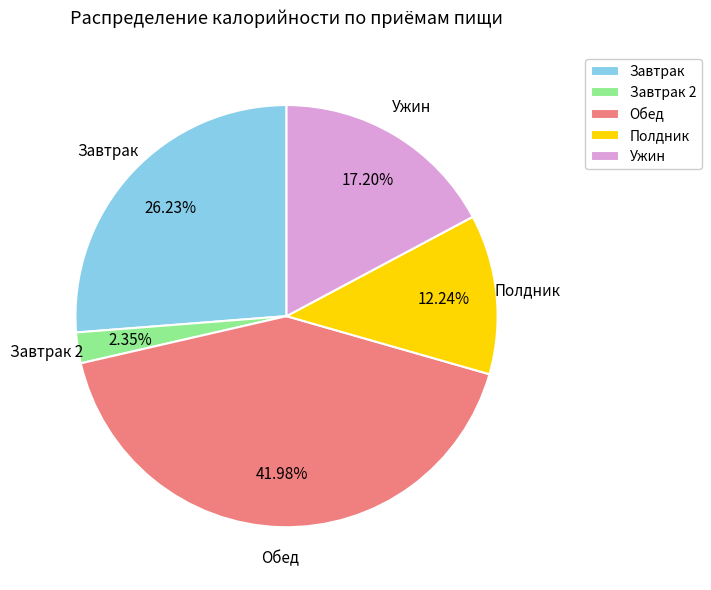

Which slice is the largest?

Обед